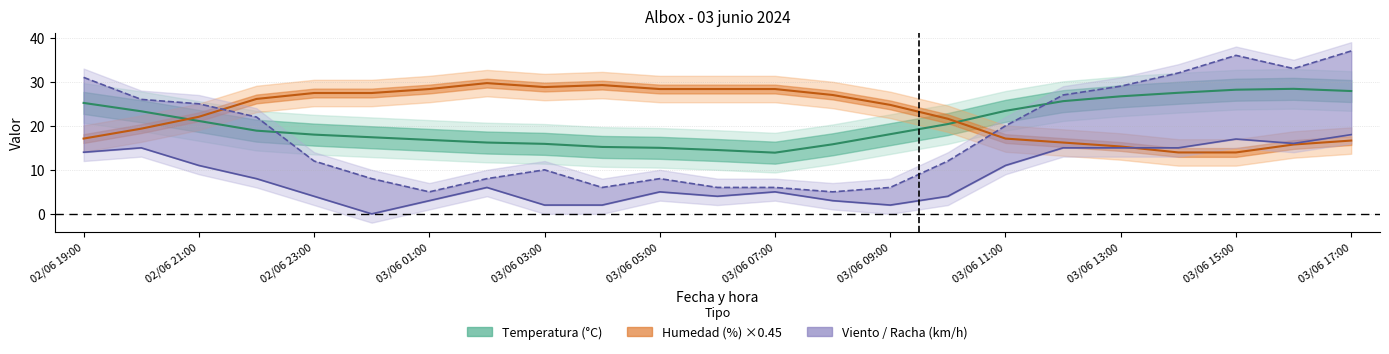

What is the maximum value for Temperatura?

28.4